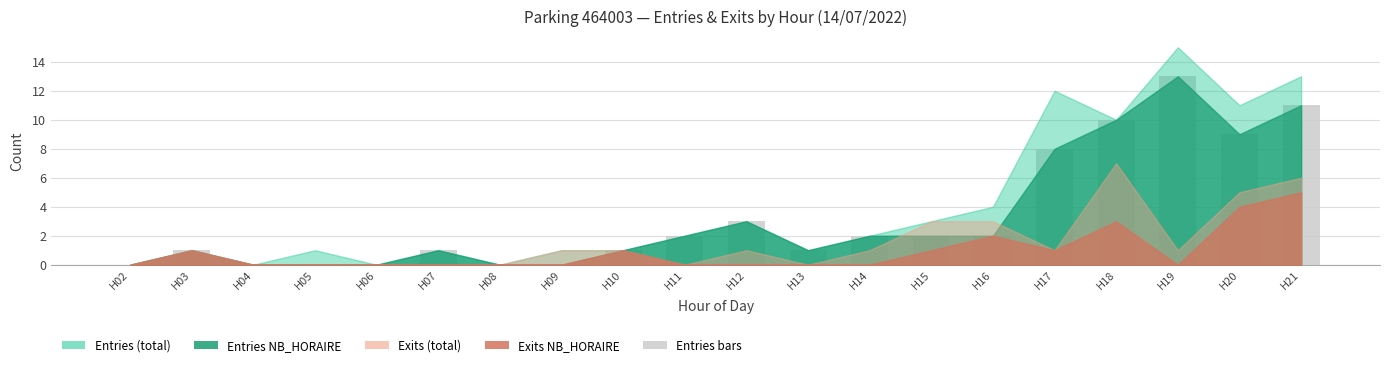

The value at H11 is 3. True or false?

False